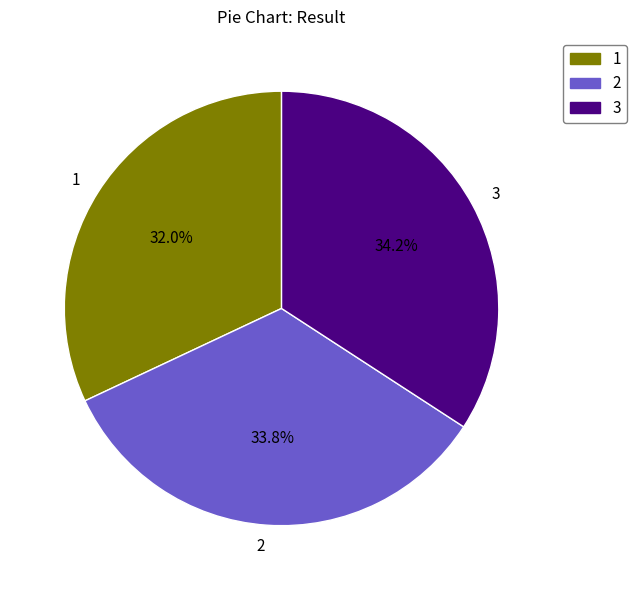

Combined, do 3 and 2 account for over 50%?

Yes